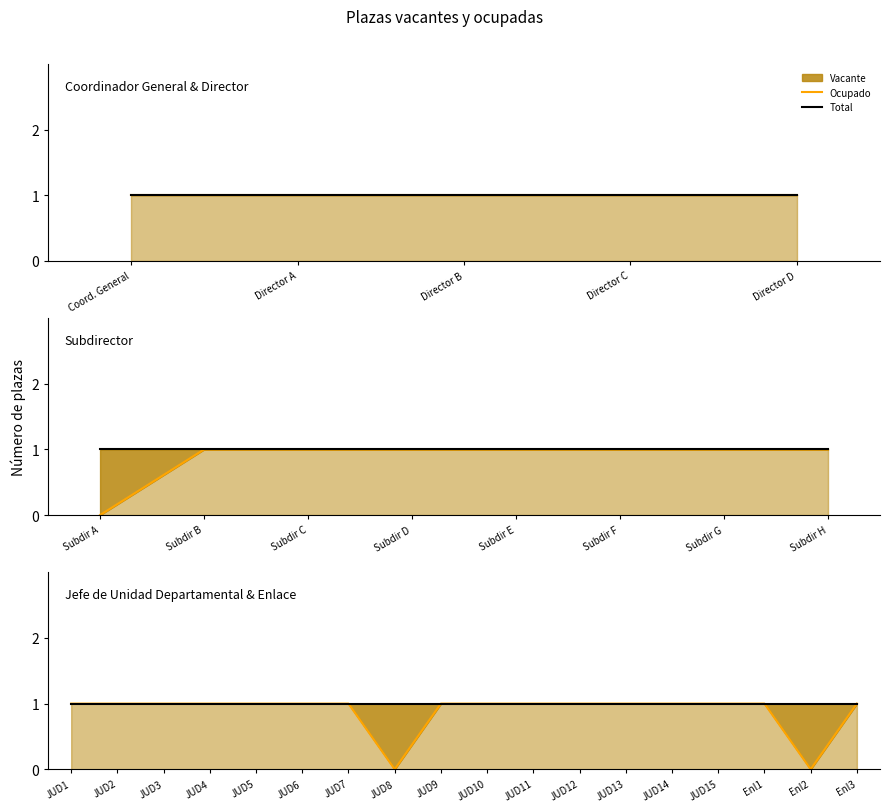

True or false: Total and Ocupado intersect in this chart.

False